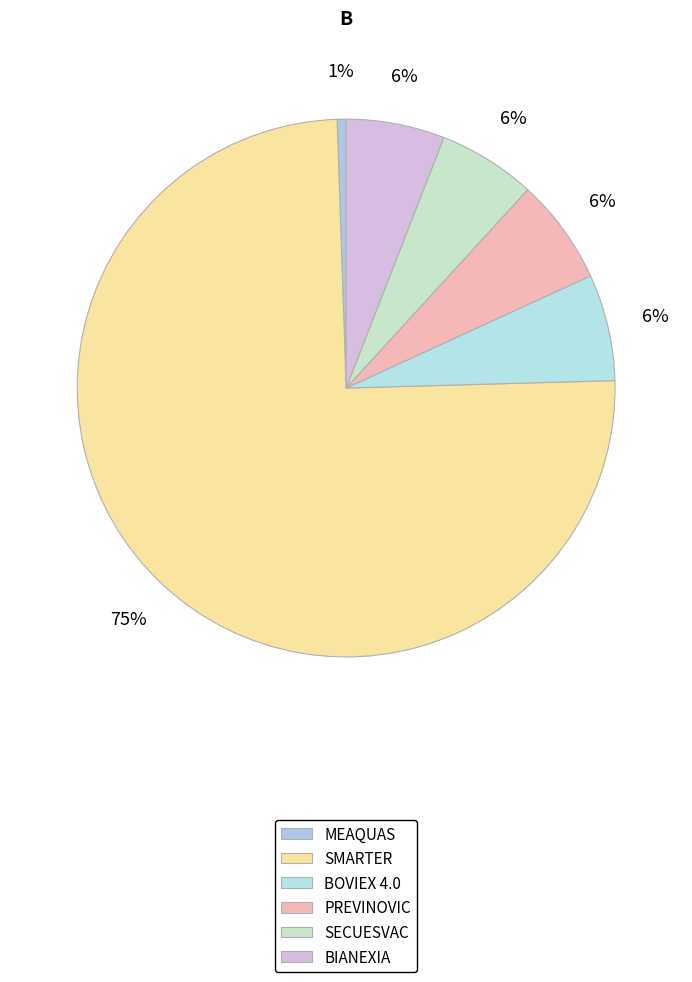

What is the total percentage of SMARTER and MEAQUAS?

75.4%